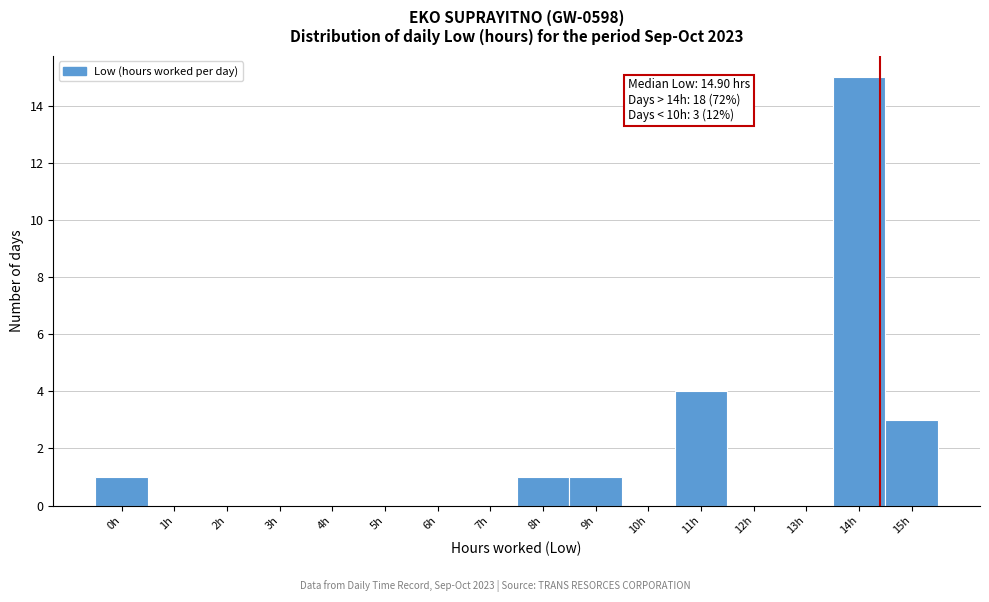

Reading left to right, what are all the values shown in this chart?

0h=1	1h=0	2h=0	3h=0	4h=0	5h=0	6h=0	7h=0	8h=1	9h=1	10h=0	11h=4	12h=0	13h=0	14h=15	15h=3